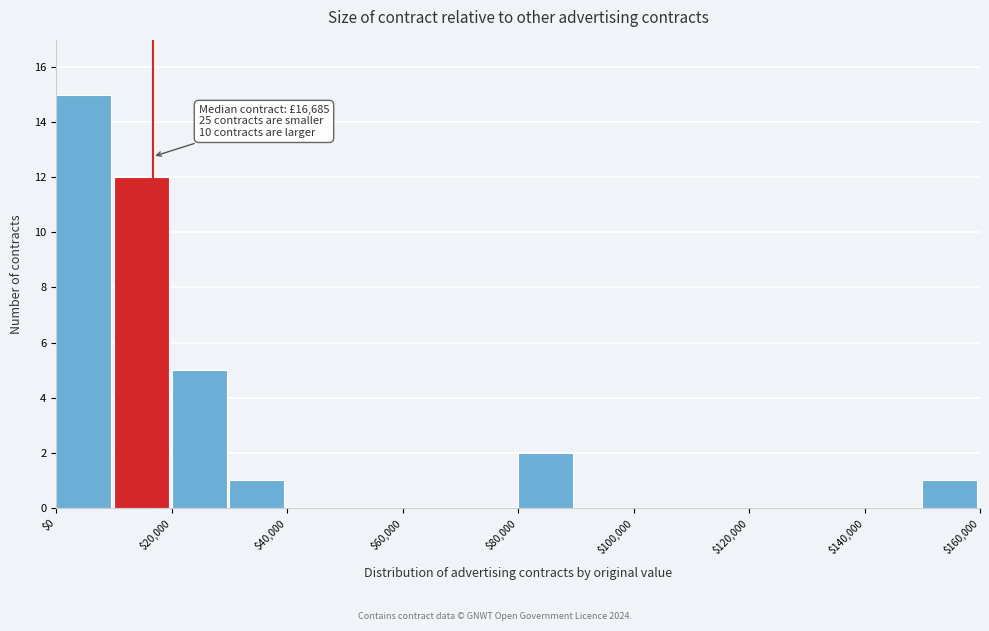

Which range on the x-axis has the tallest bar?

0 to 10000